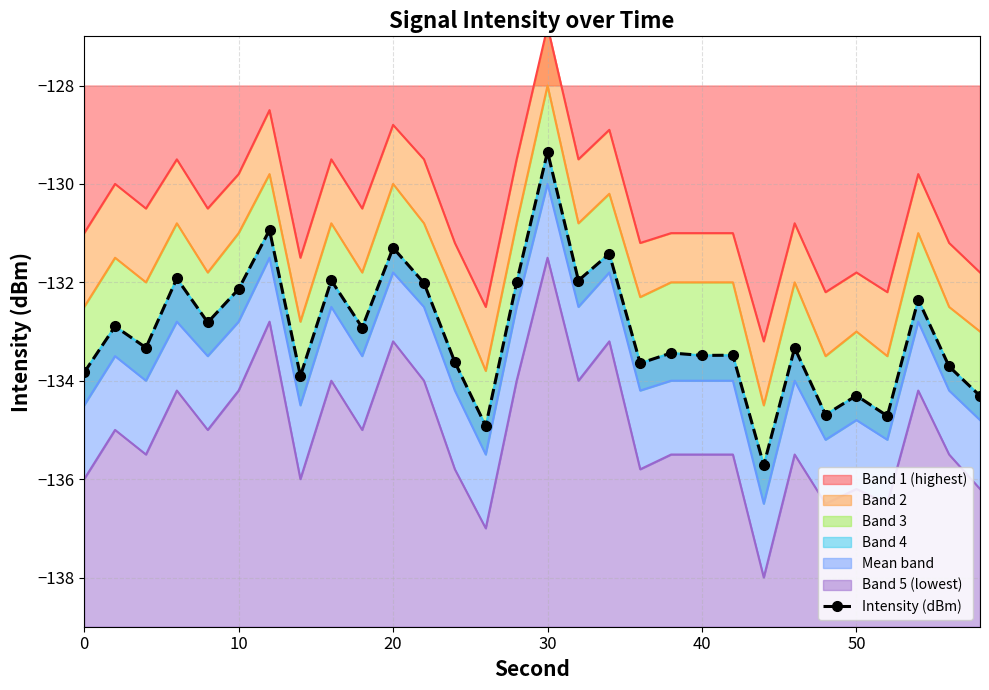

Reading left to right, extract all data points from this chart.

-133.8	-132.9	-133.3	-131.9	-132.8	-132.1	-130.9	-133.9	-132.0	-132.9	-131.3	-132.0	-133.6	-134.9	-132.0	-129.3	-132.0	-131.4	-133.6	-133.4	-133.5	-133.5	-135.7	-133.3	-134.7	-134.3	-134.7	-132.4	-133.7	-134.3